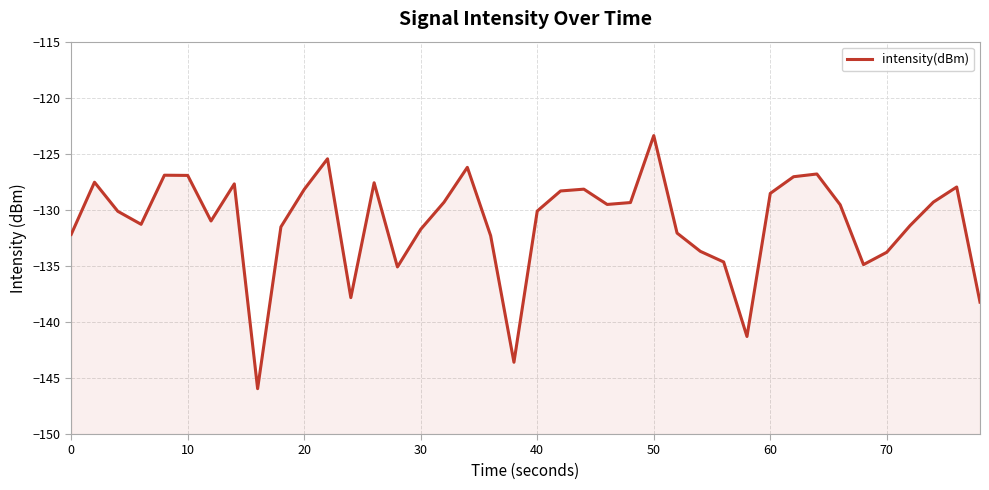

What is the maximum value shown in the chart?

-123.4